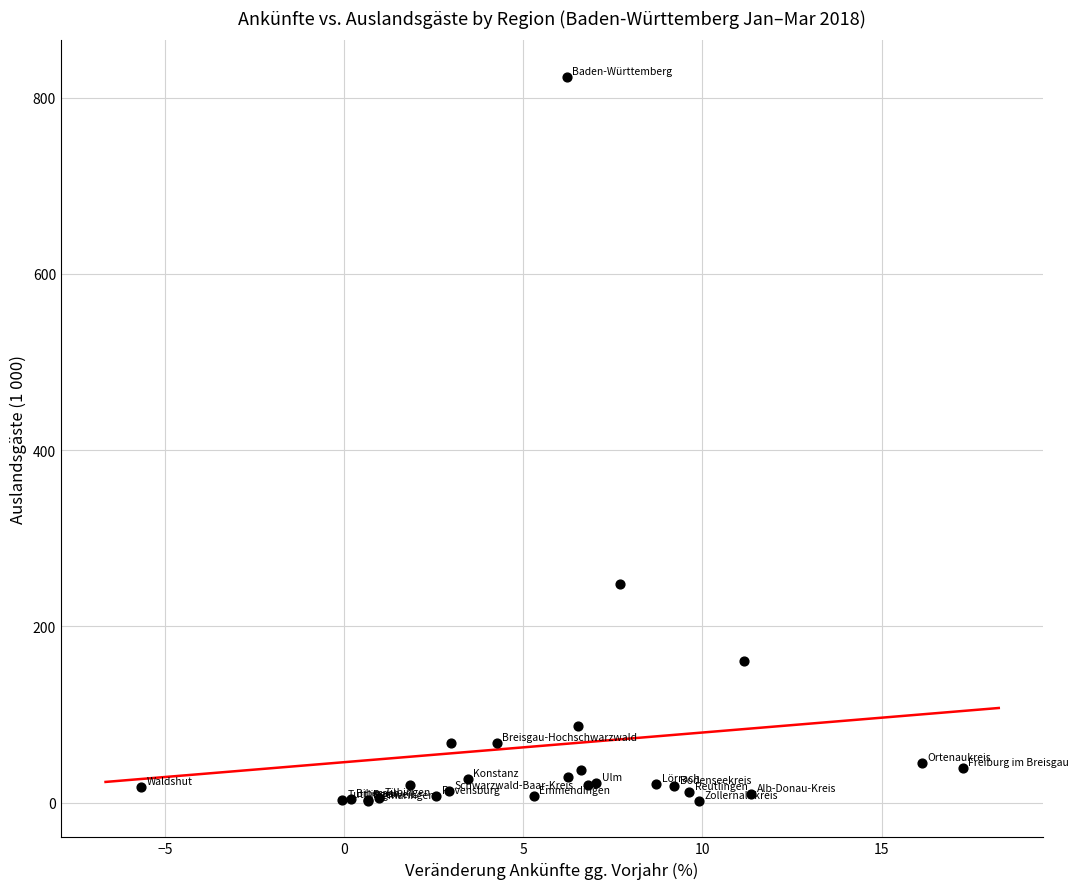

What Y value in the scatter plot is closest to 412?

248.1